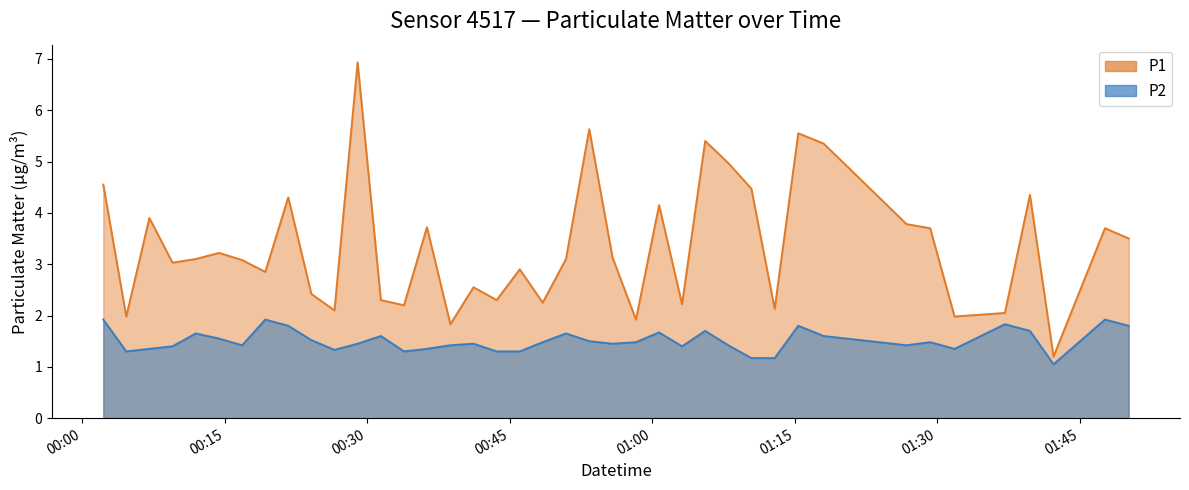

Reading left to right, what are all the values shown in this chart?

P1: 4.5	2.0	3.9	3.0	3.1	3.2	3.1	2.9	4.3	2.4	2.1	6.9	2.3	2.2	3.7	1.8	2.5	2.3	2.9	2.2	3.1	5.6	3.1	1.9	4.2	2.2	5.4	5.0	4.5	2.1	5.5	5.3	3.8	3.7	2.0	2.0	4.3	1.2	3.7	3.5
P2: 1.9	1.3	1.4	1.4	1.6	1.6	1.4	1.9	1.8	1.5	1.3	1.4	1.6	1.3	1.4	1.4	1.4	1.3	1.3	1.5	1.6	1.5	1.4	1.5	1.7	1.4	1.7	1.4	1.2	1.2	1.8	1.6	1.4	1.5	1.4	1.8	1.7	1.1	1.9	1.8